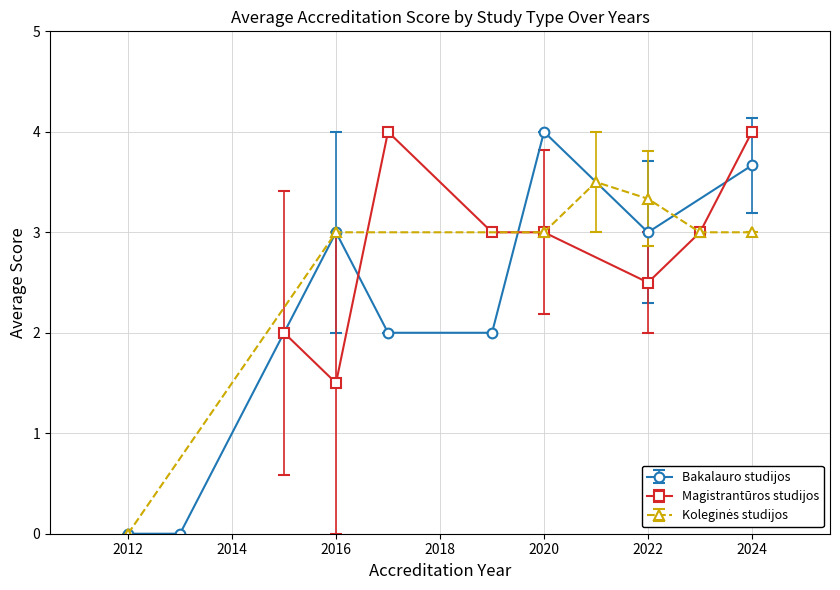

What is the highest value of the Bakalauro studijos series?

4.0